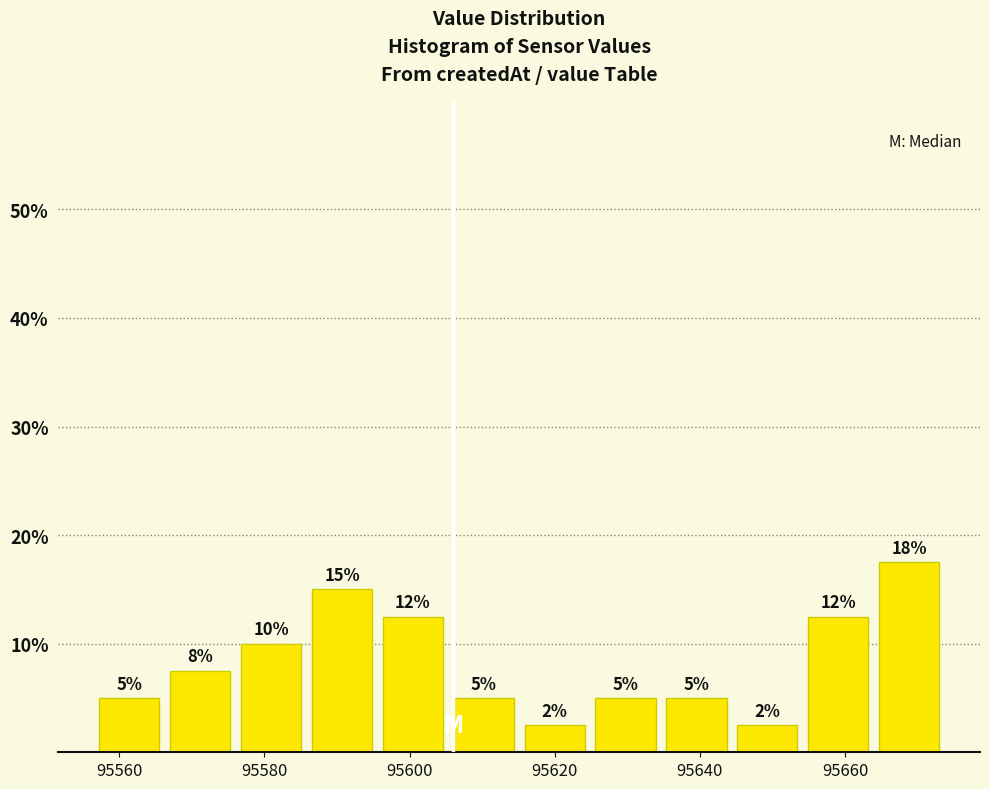

Over which range of the x-axis is the bar tallest?

95664 to 95674